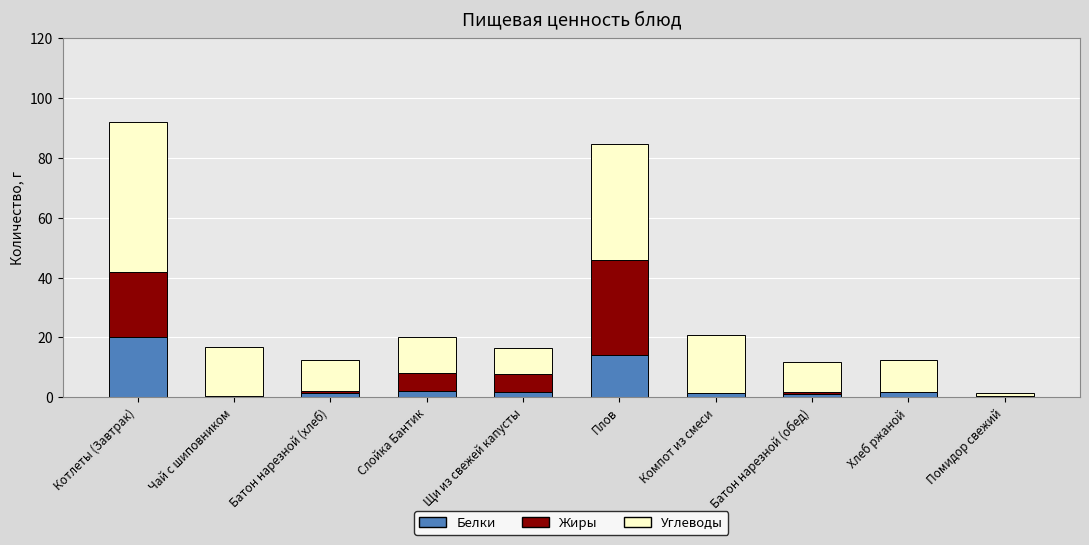

What is the maximum value for Белки?

20.0